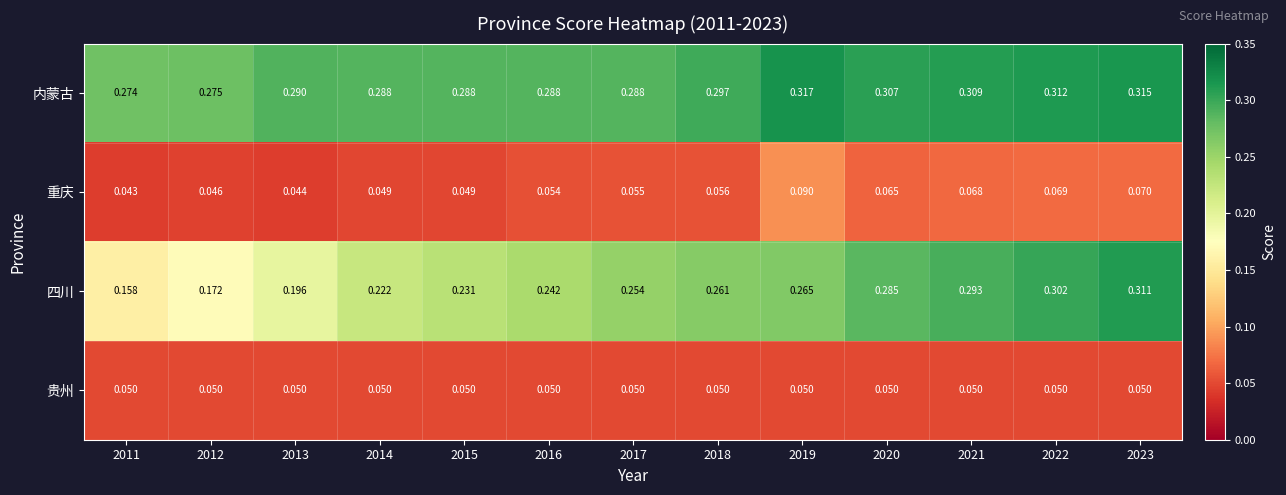

Which series has the largest total across all categories?

内蒙古